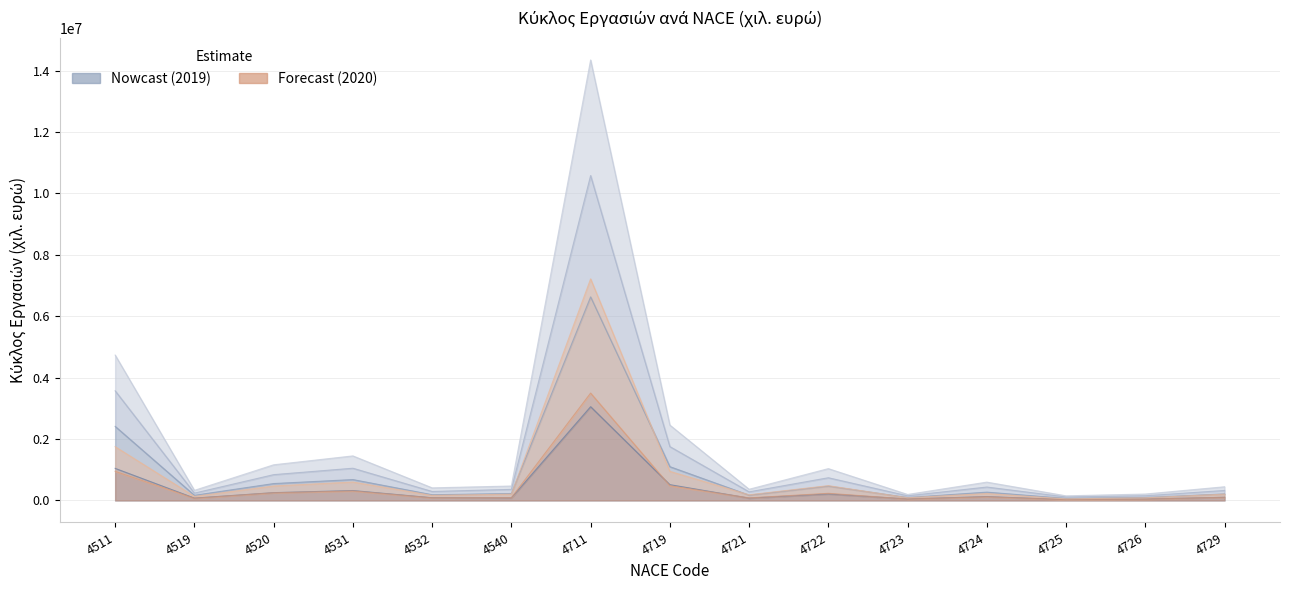

At which category does Q1 2019 reach its first local peak?

4531